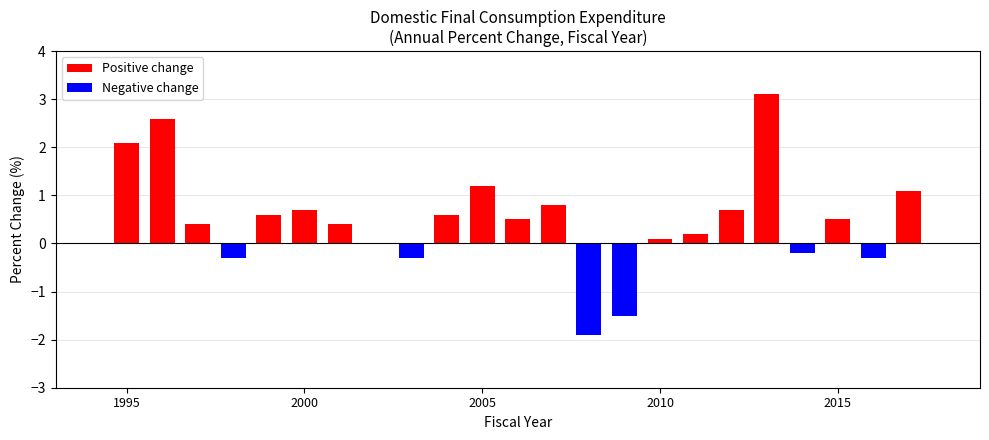

What is the sum of all values?

11.1